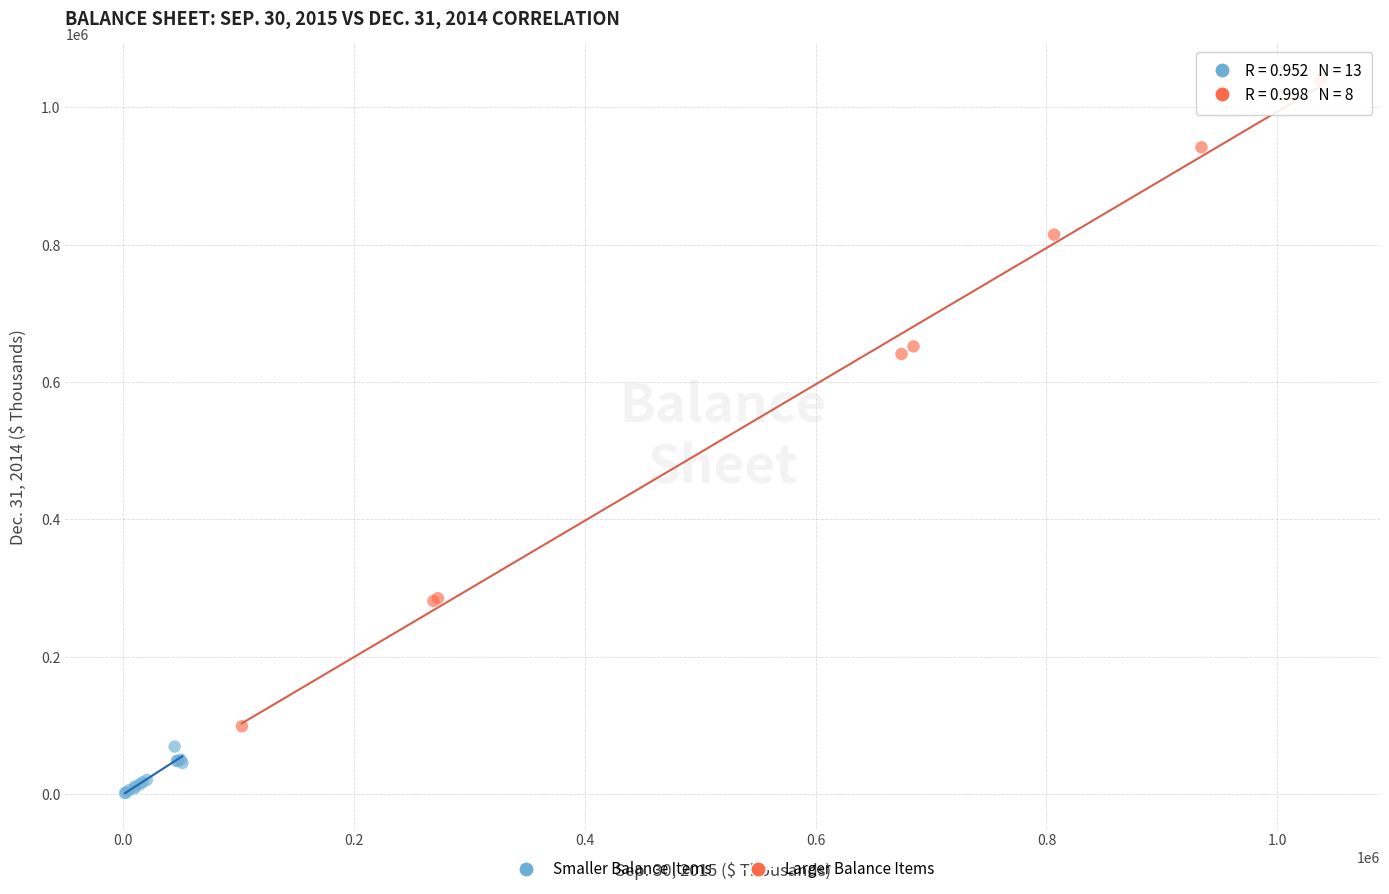

Which series has the largest Y range (max minus min)?

Larger Balance Items